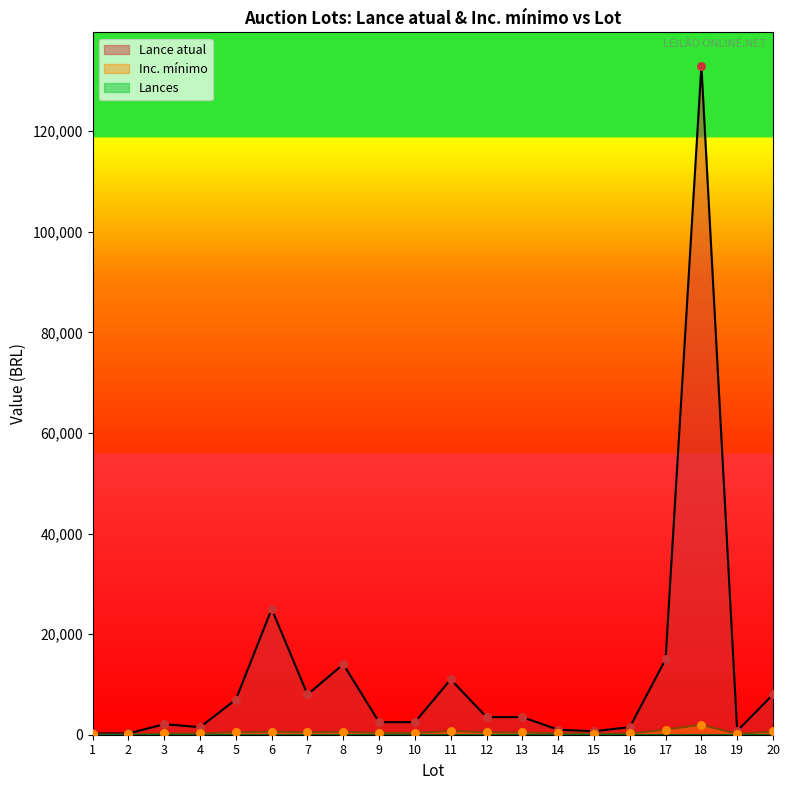

Which series contains the lowest Y value?

Inc. mínimo